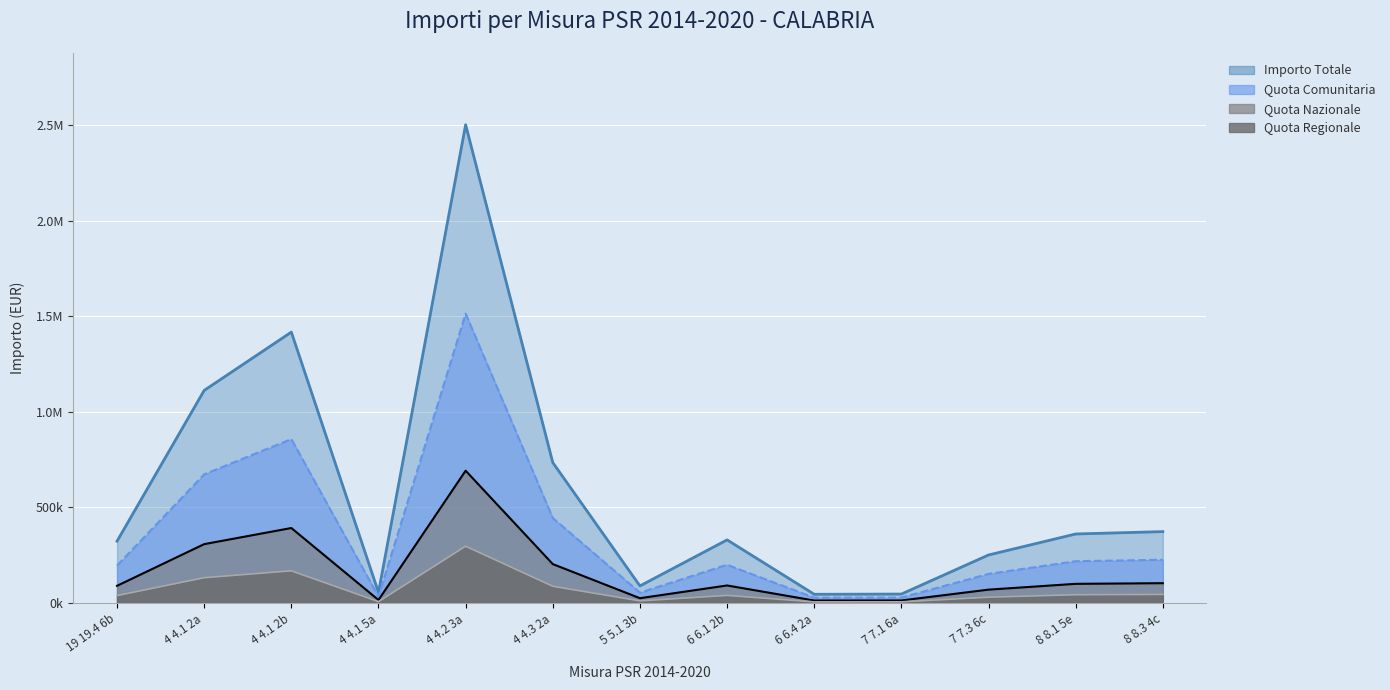

How many categories are shown in the chart?

13